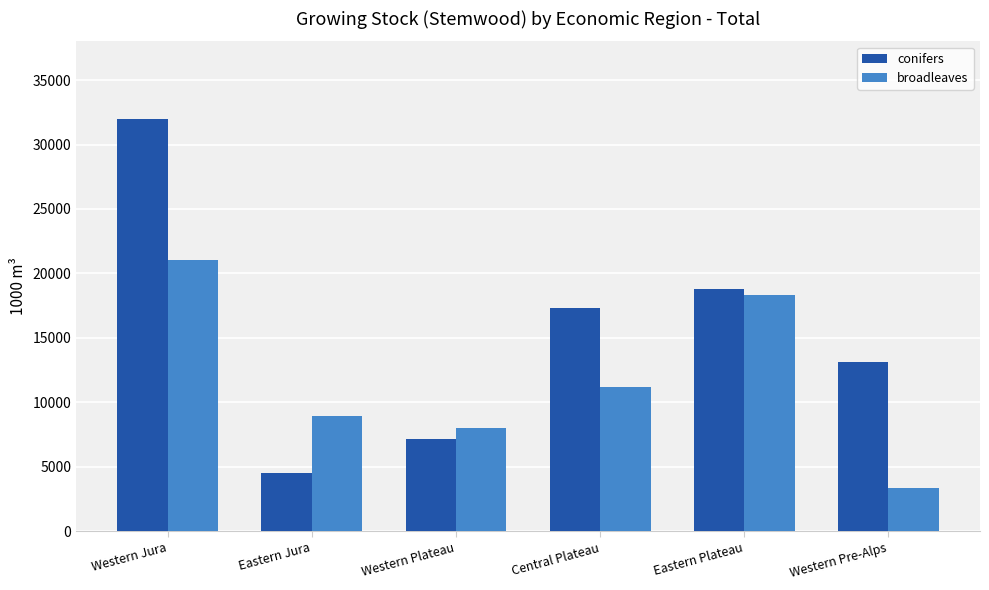

Reading left to right, extract all data points from this chart.

conifers: Western Jura=31943	Eastern Jura=4516	Western Plateau=7151	Central Plateau=17292	Eastern Plateau=18764	Western Pre-Alps=13100
broadleaves: Western Jura=21045	Eastern Jura=8948	Western Plateau=8022	Central Plateau=11204	Eastern Plateau=18308	Western Pre-Alps=3338